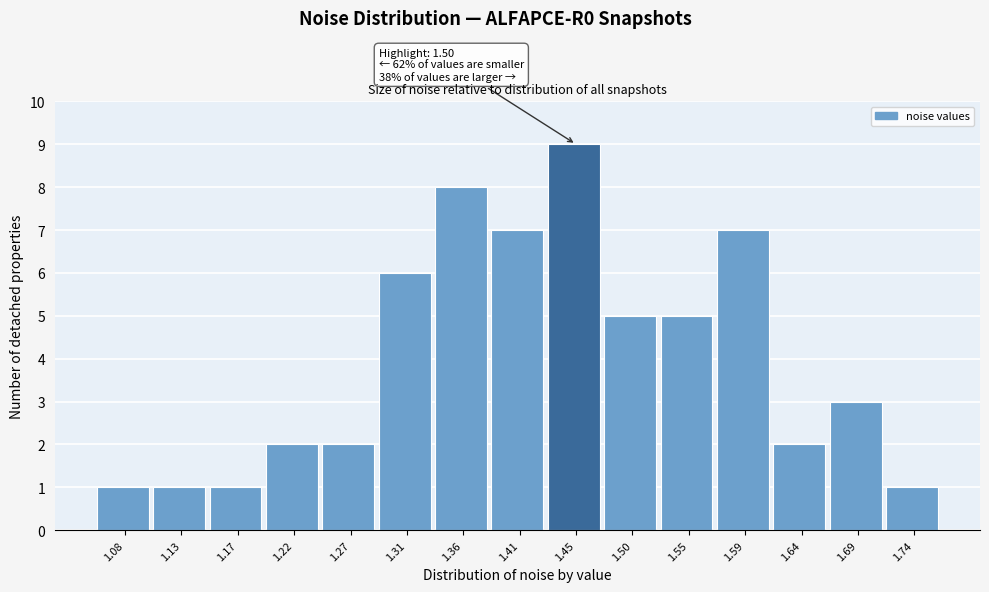

Reading right to left, what are all the values shown in this chart?

1.74=1	1.69=3	1.64=2	1.59=7	1.55=5	1.50=5	1.45=9	1.41=7	1.36=8	1.31=6	1.27=2	1.22=2	1.17=1	1.13=1	1.08=1